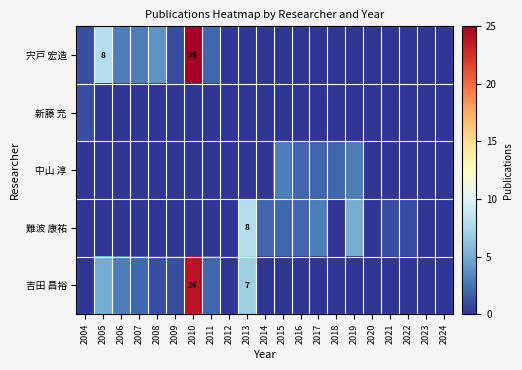

True or false: 吉田 昌裕 has a value of 7 at 2013.

True